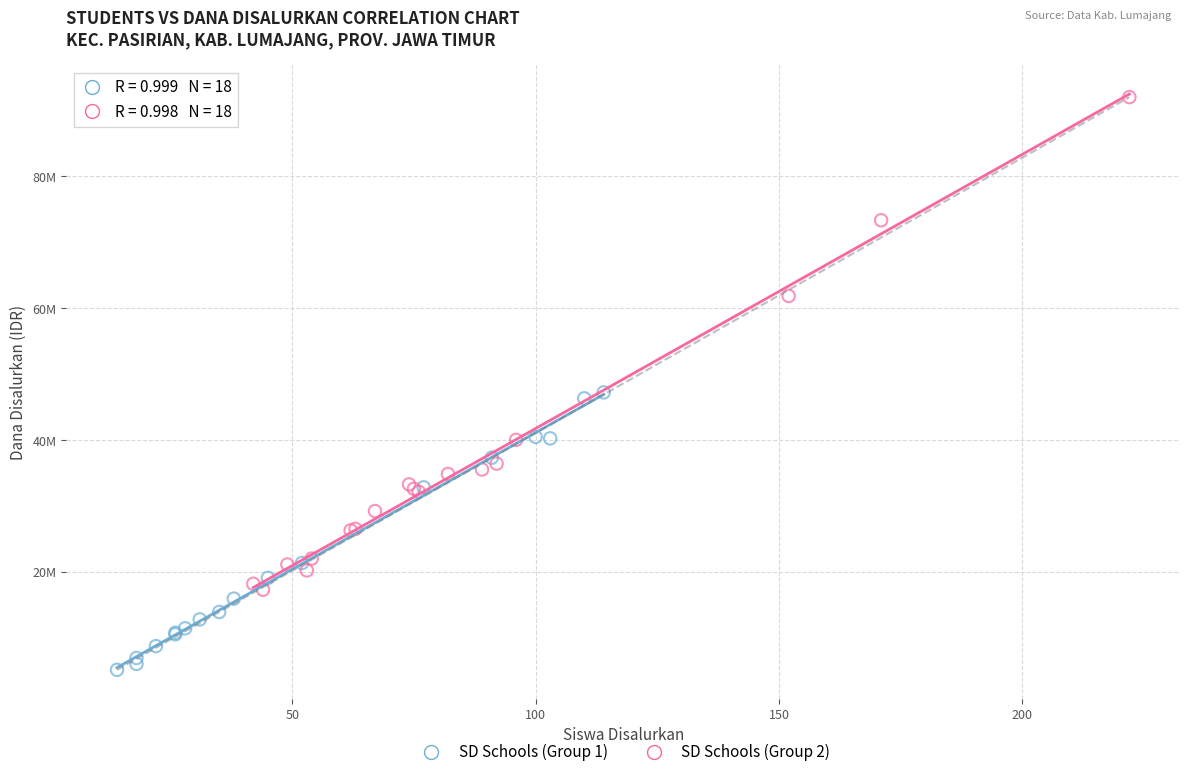

Which series reaches the minimum Y coordinate?

SD Schools (Group 1)